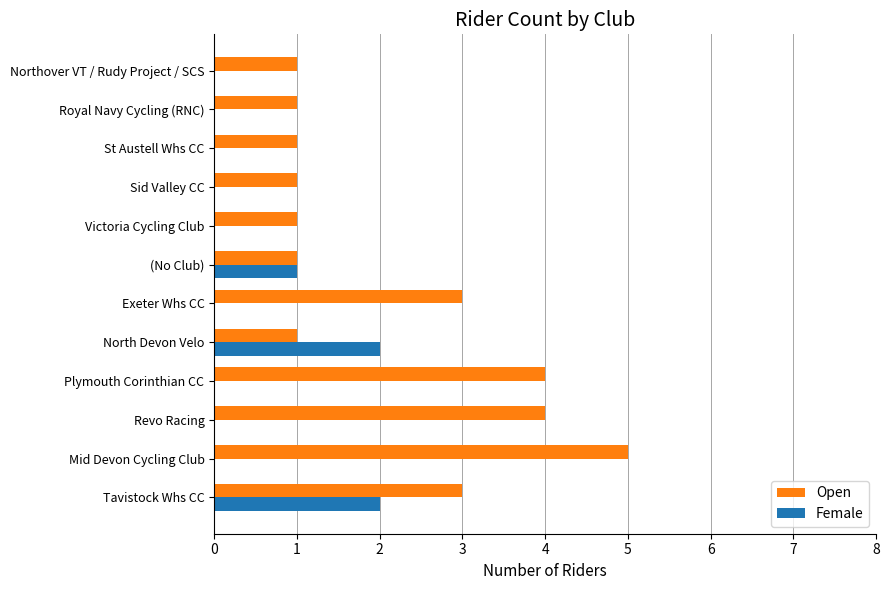

What is the greatest value displayed?

5